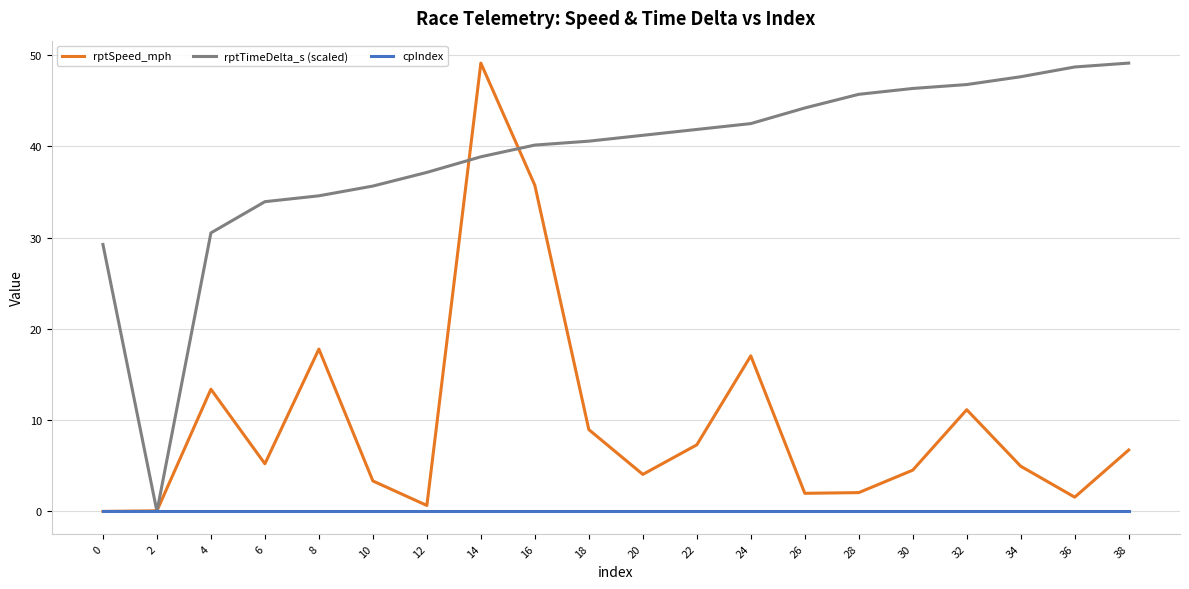

What is the difference between the second highest and second lowest values in the rptSpeed_mph series?

35.7